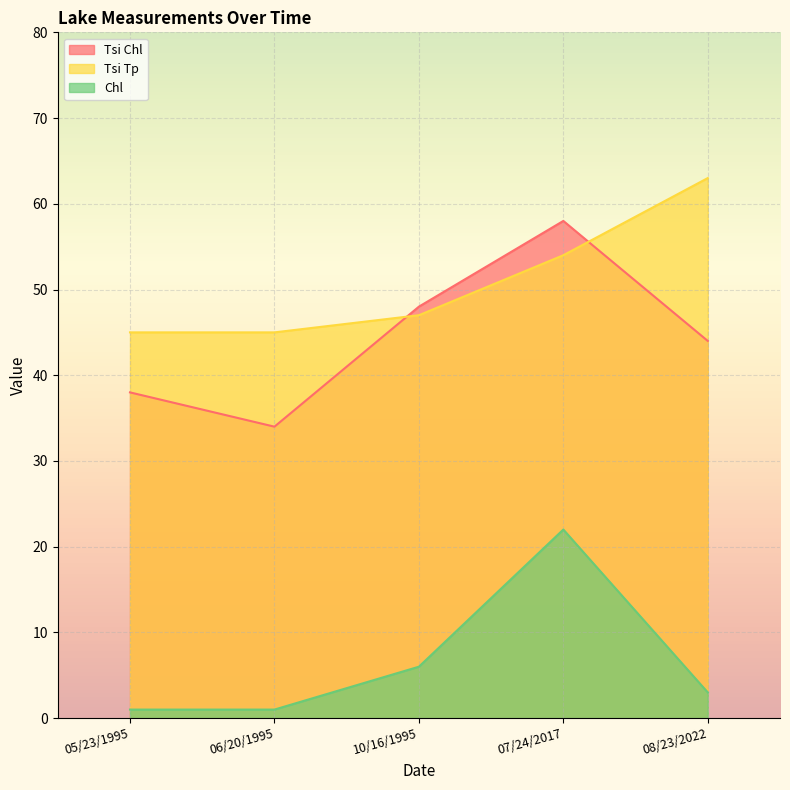

How many values in the Tsi Chl series are below 44?

2